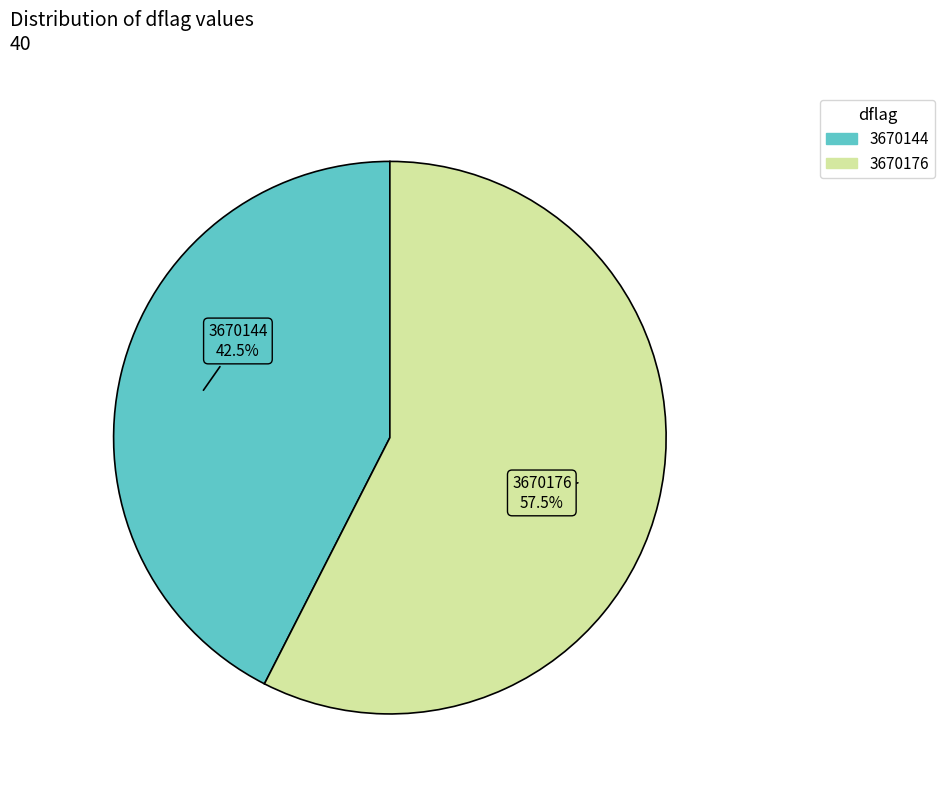

What is the total percentage of 3670176 and 3670144?

100.0%